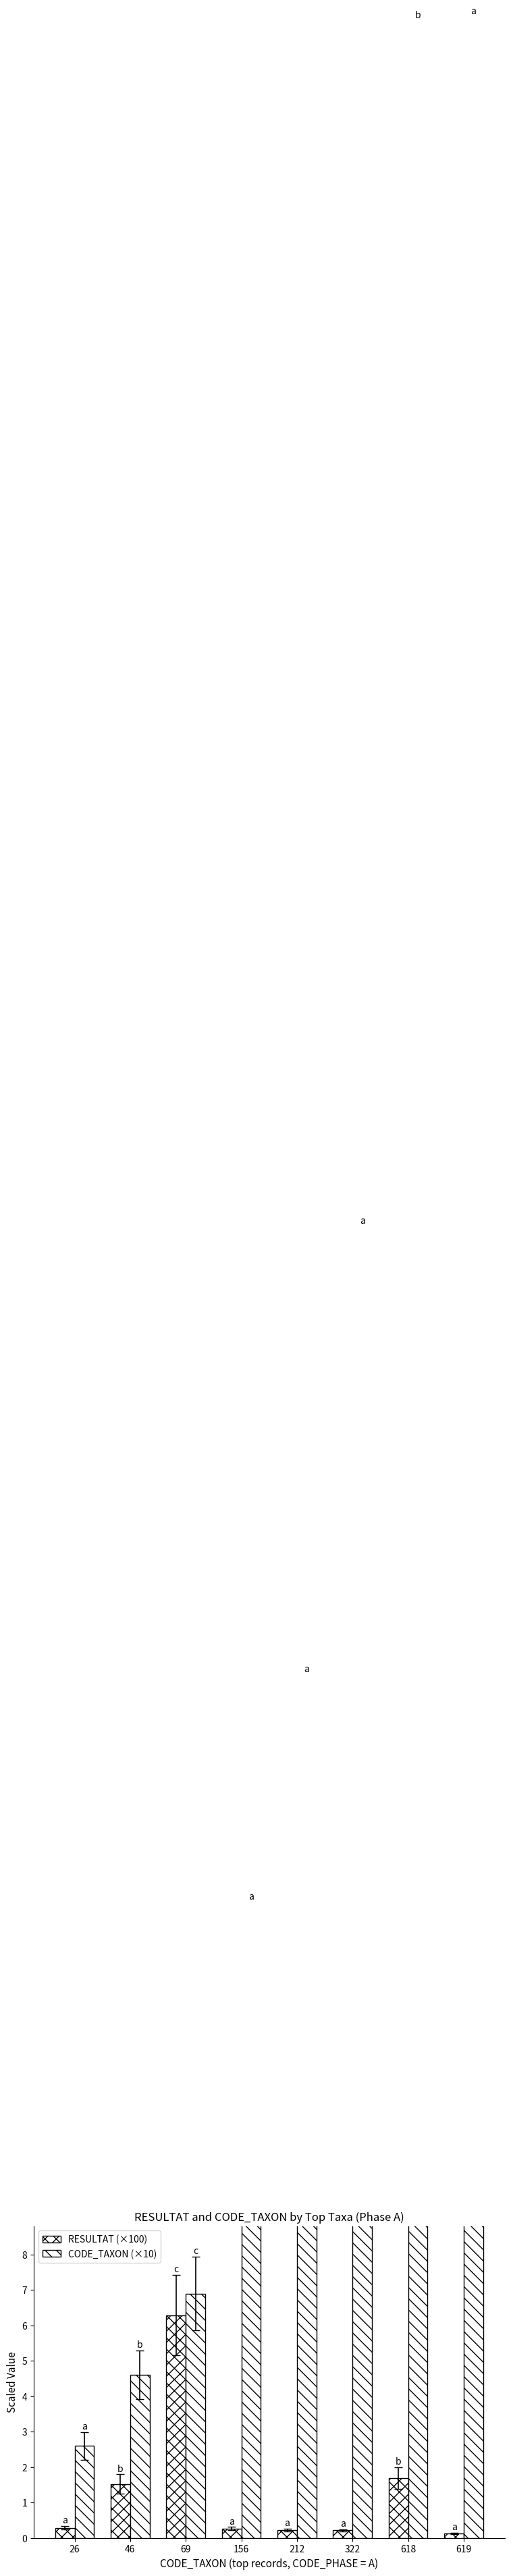

List the labels in order of RESULTAT (×100) value, largest first.

69, 618, 46, 26, 156, 212, 322, 619